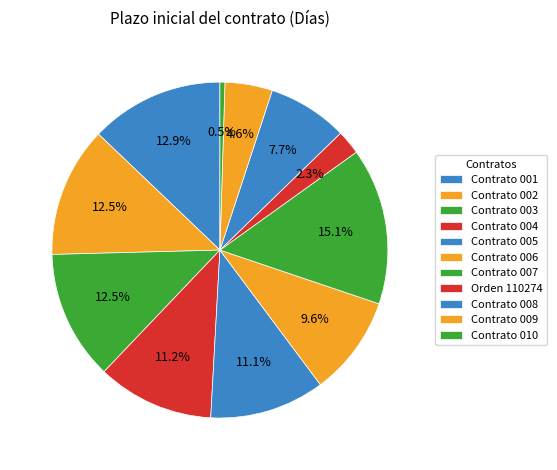

Is there any slice that represents more than half of the pie?

No